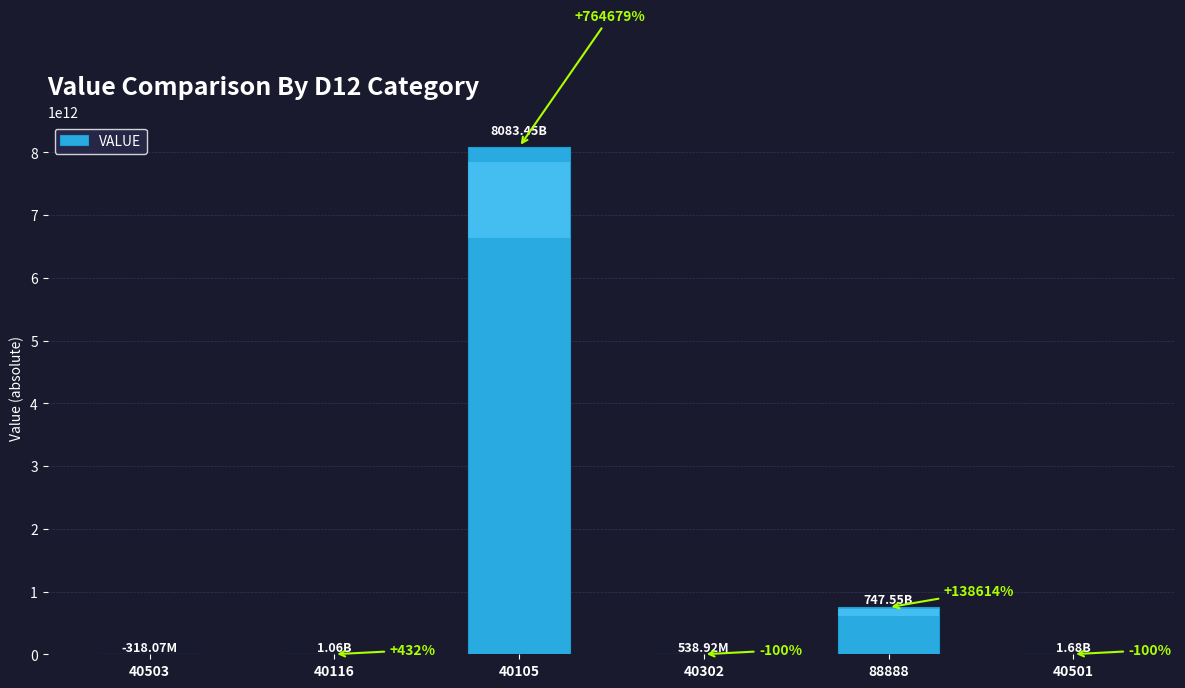

Rank the categories by value from lowest to highest.

40503, 40302, 40116, 40501, 88888, 40105